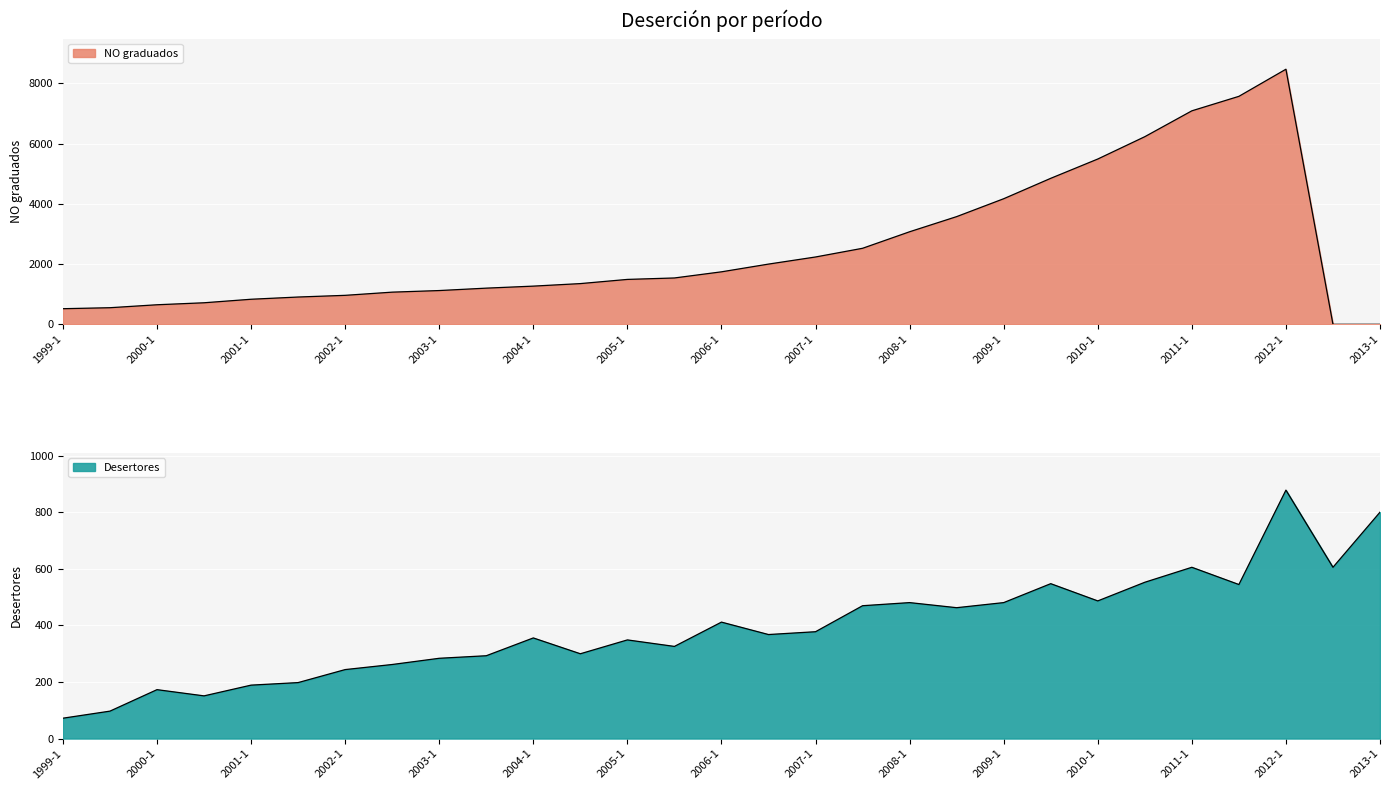

What is the spread (max minus min) of values at 2002-1?

718